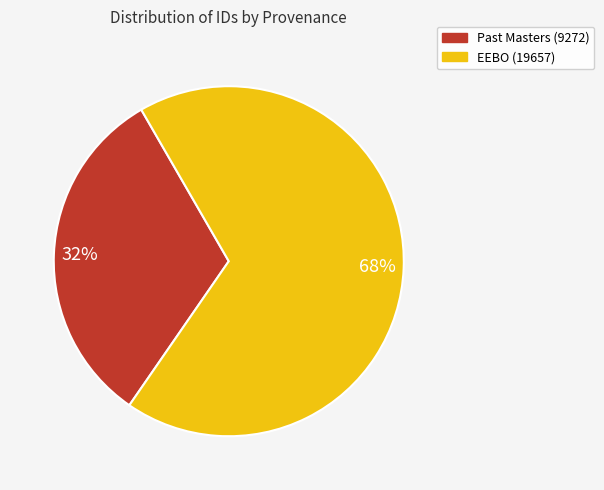

To the nearest percent, what portion does EEBO (19657) represent?

68%